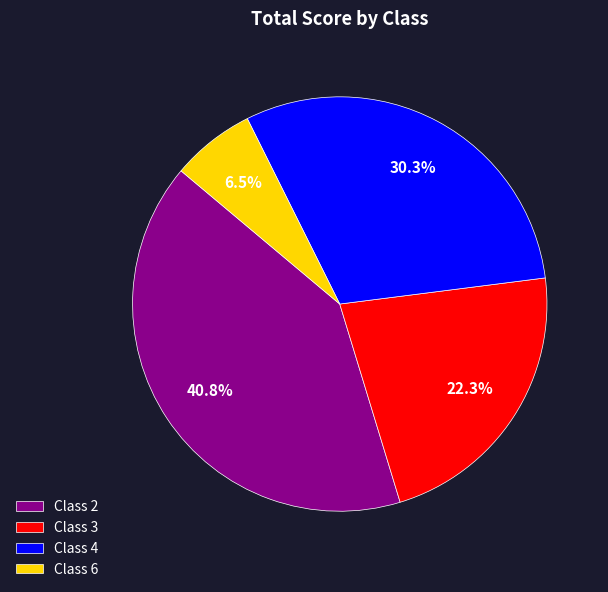

Does Class 4 represent more than half of the total?

No